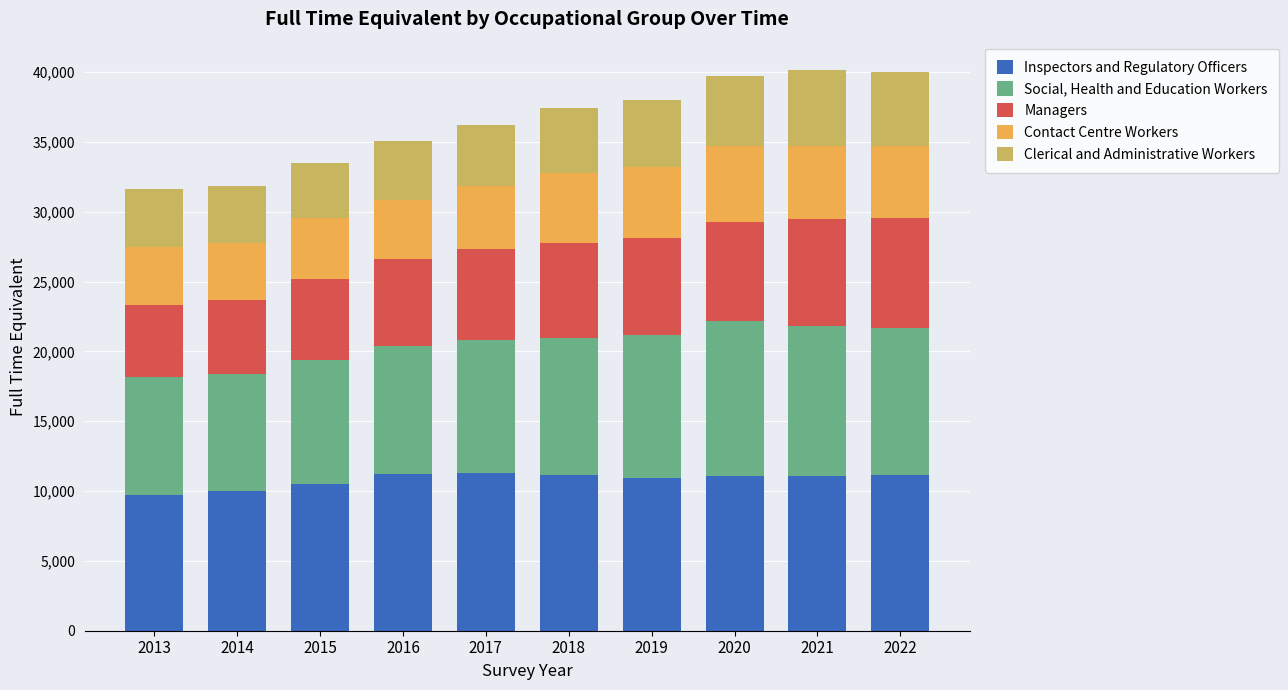

Are the bars horizontal?

No